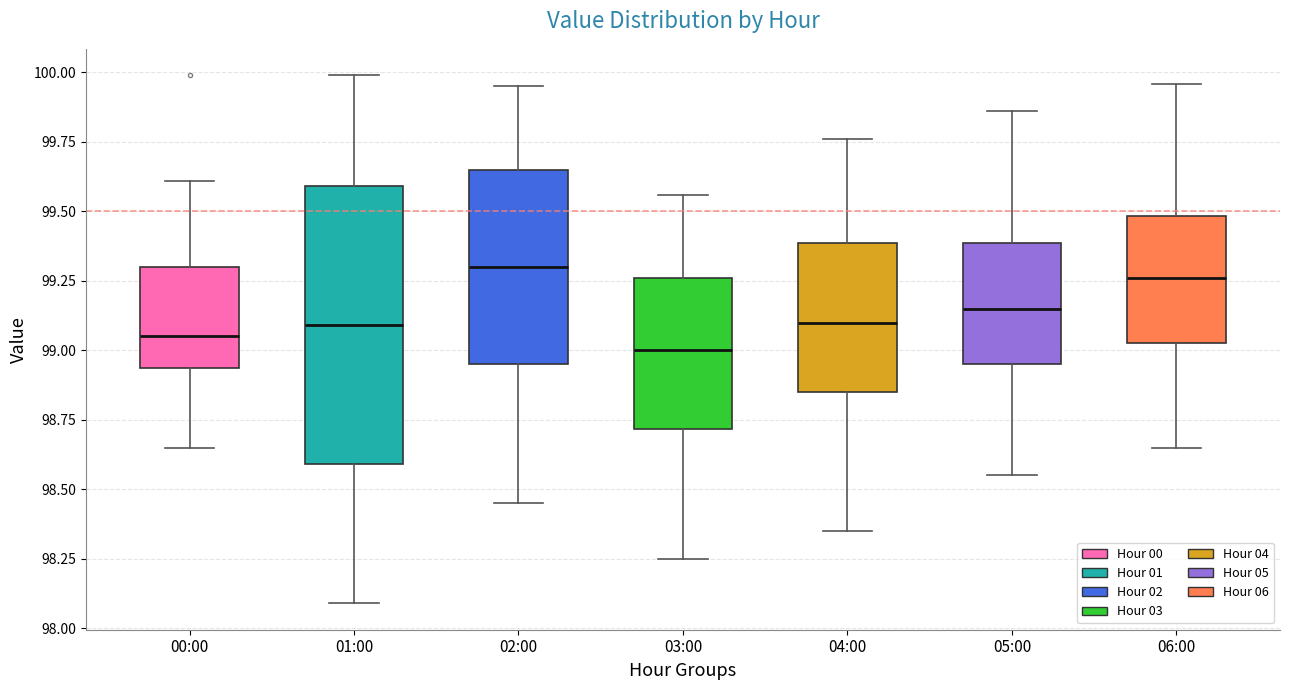

Where does the lower whisker of the box for 01:00 end on the y-axis? The values are not printed on the chart, so give them approximately, as read against the axis.

98.10